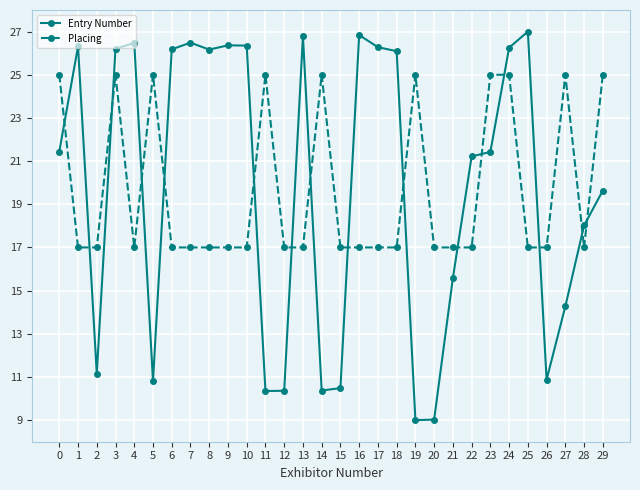

At 20, list the series in order from smallest to largest.

Entry Number, Placing